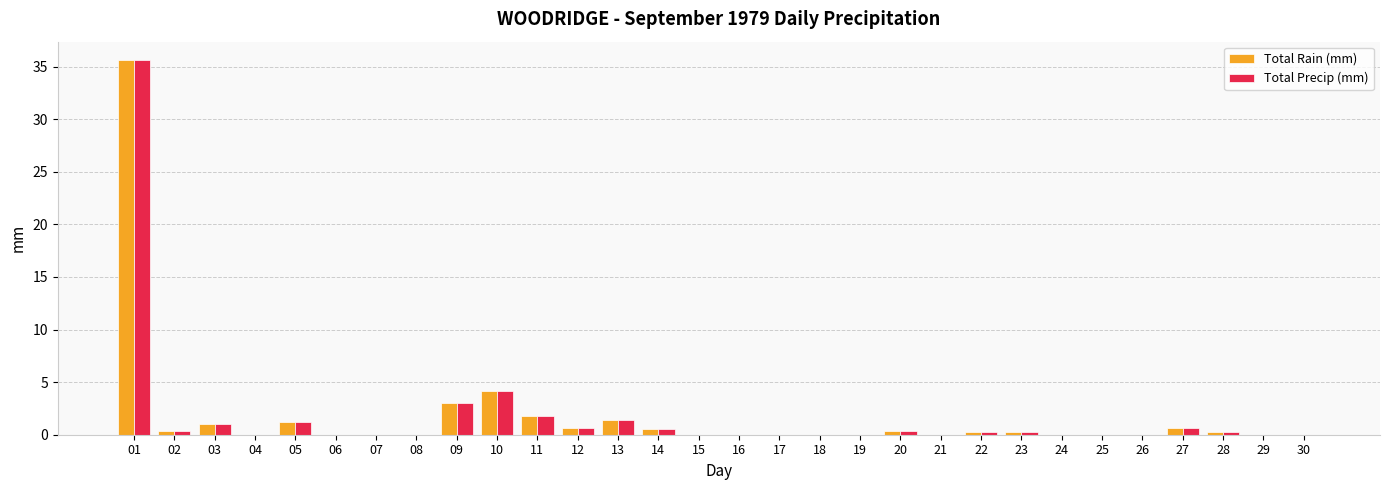

What is the average value of the Total Rain (mm) series?

1.7